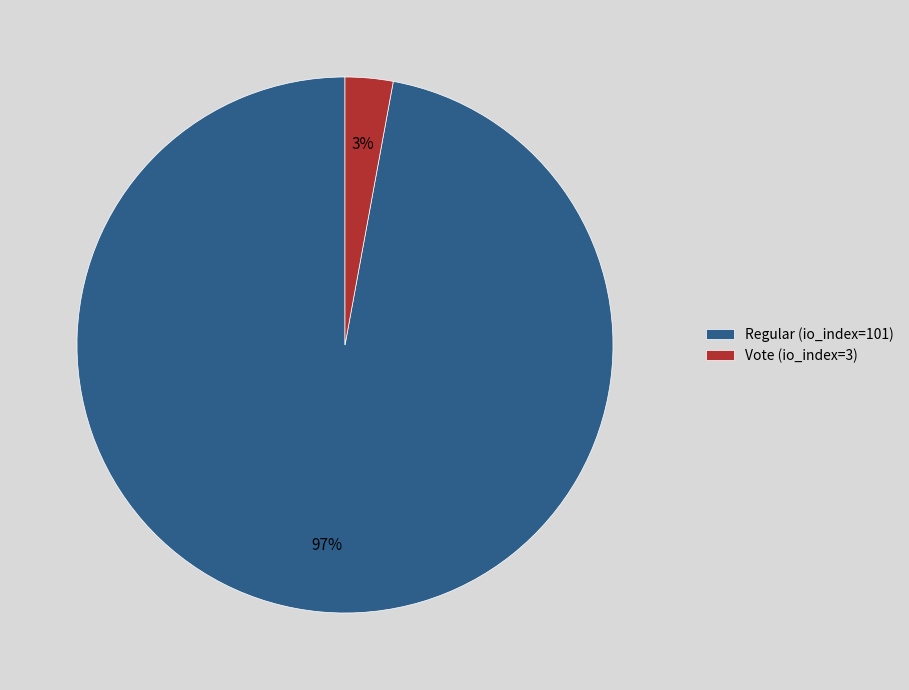

Which has a higher value, Regular (io_index=101) or Vote (io_index=3)?

Regular (io_index=101)